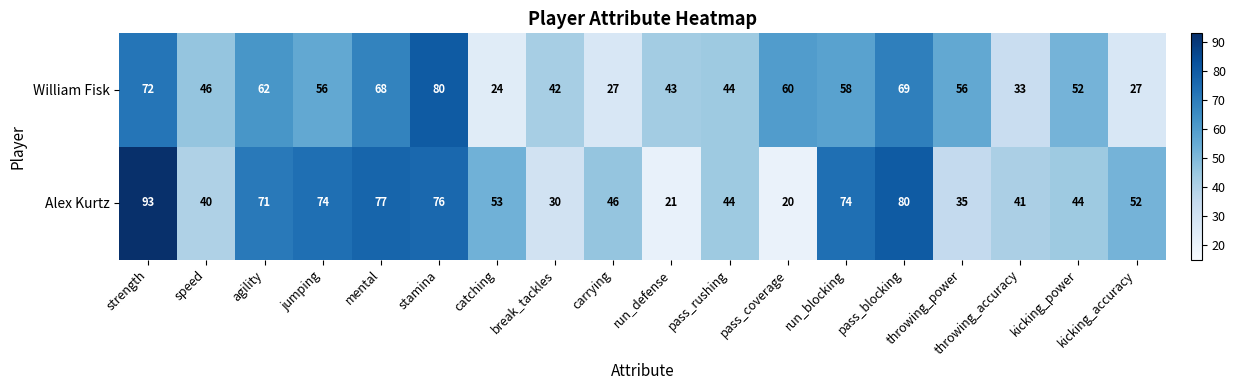

Rank the series at stamina from highest to lowest value.

William Fisk, Alex Kurtz